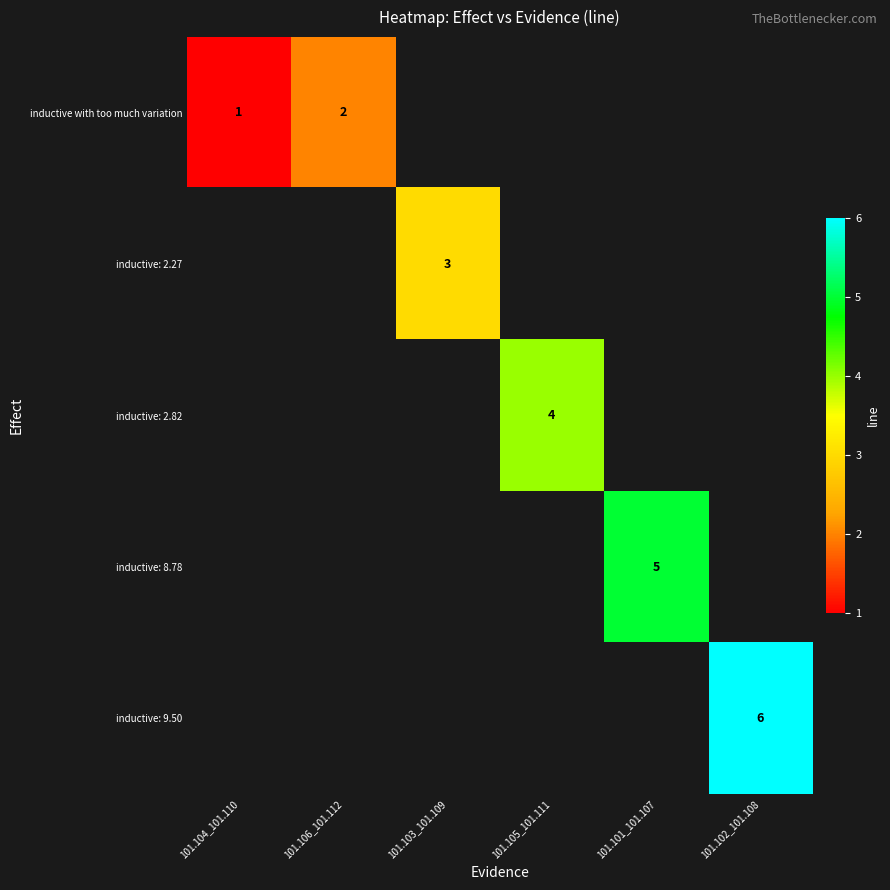

Which category has the lowest value across all series?

101.104_101.110